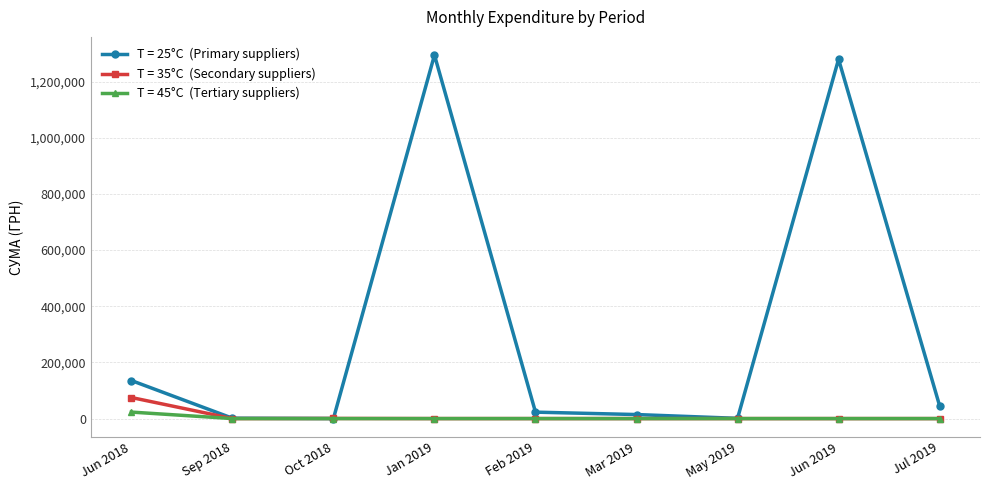

What is the total value across all series at Jan 2019?

1294199.3